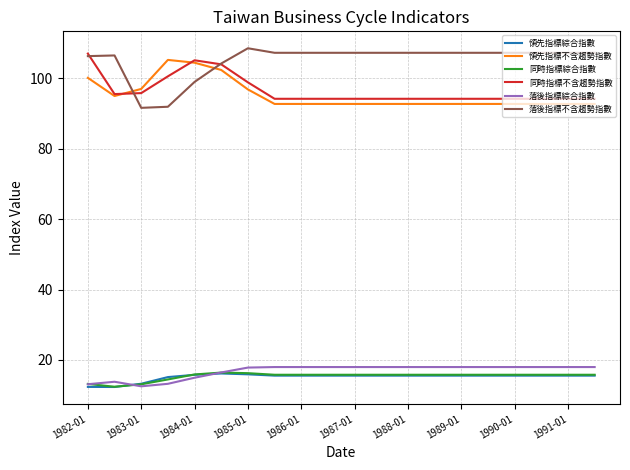

Which series has the largest total across all categories?

落後指標不含趨勢指數